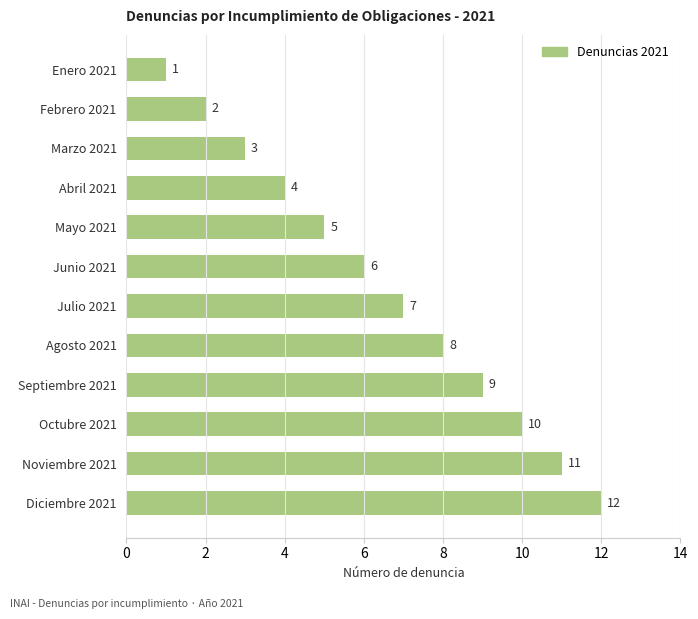

Where is the data nearest to the value 6?

Junio 2021